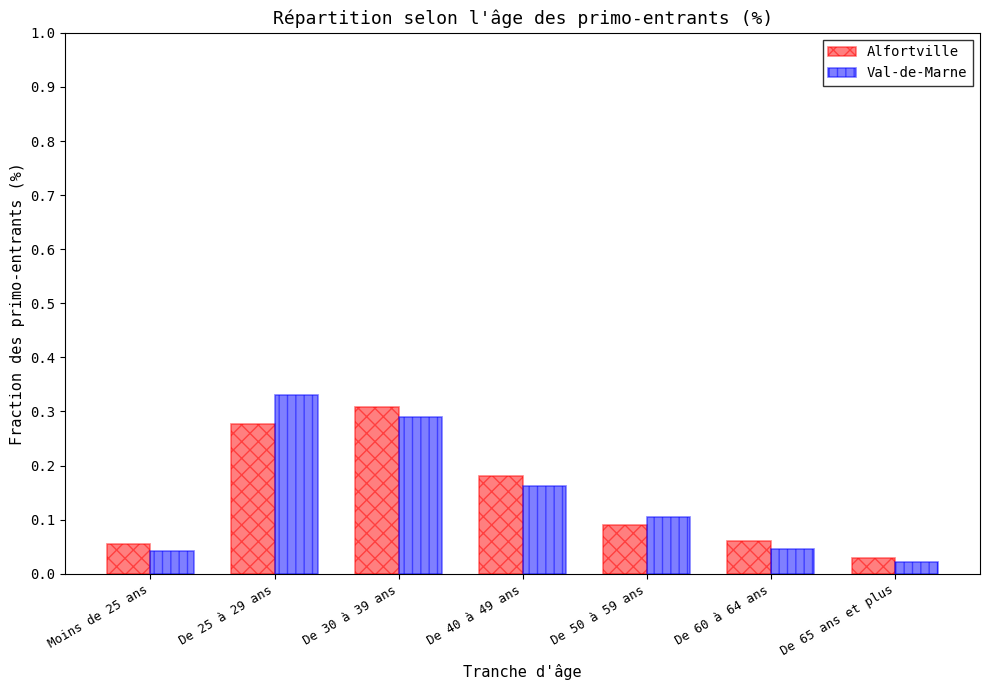

The value of Val-de-Marne at De 50 à 59 ans is 0.1. True or false?

True